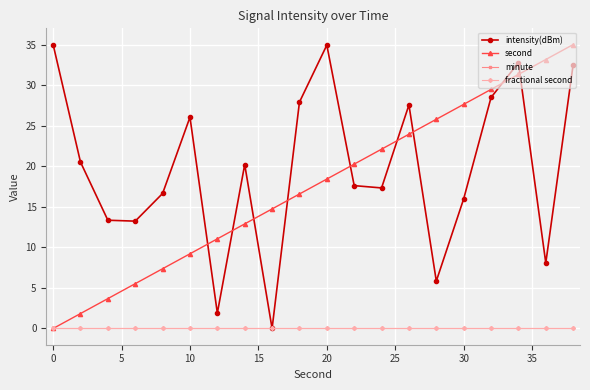

Is this an area chart (filled region under the line)?

No